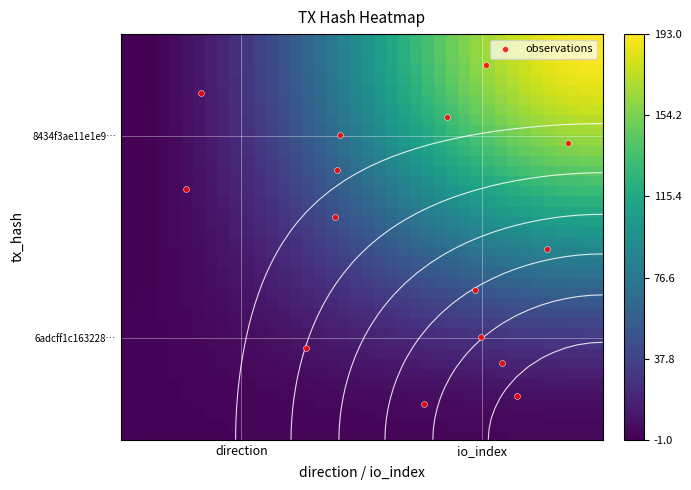

Is it true that 8434f3ae11e1e9591f867b68514196e88703b16 equals 1 at 0?

True